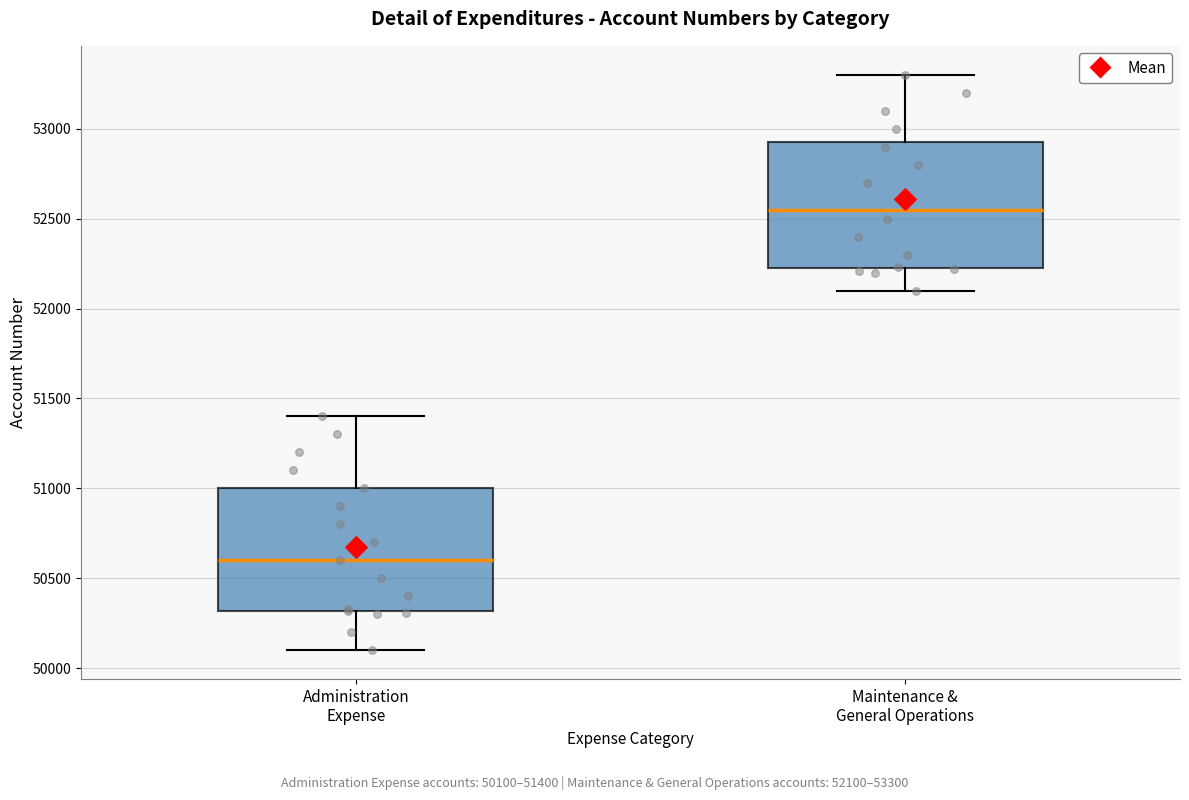

Where is the lower edge of the box for Administration Expense on the y-axis? The values are not printed on the chart, so give them approximately, as read against the axis.

50300